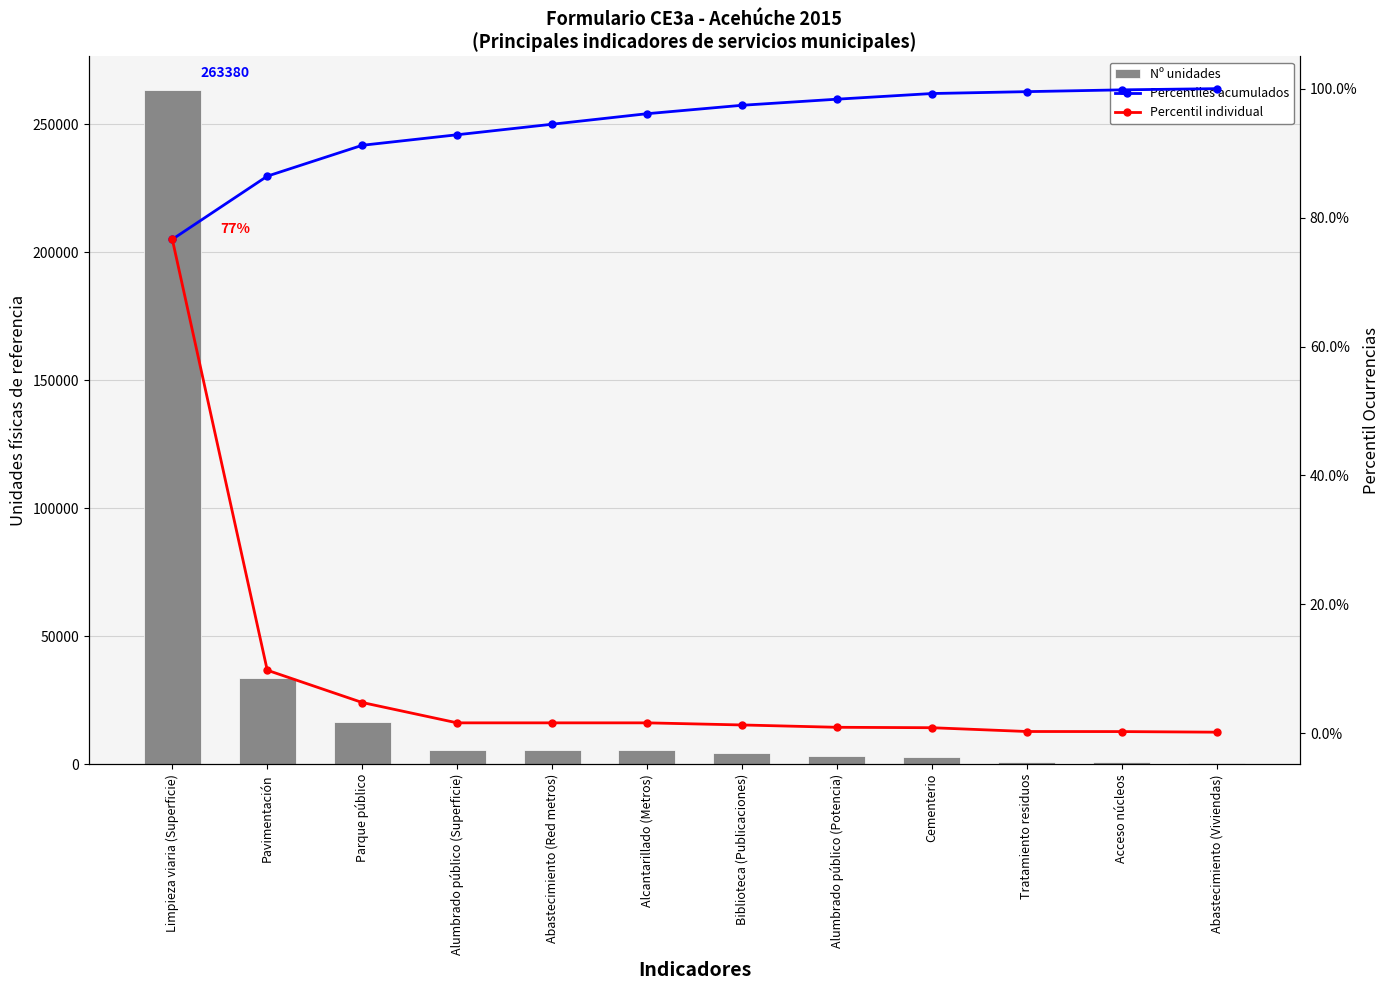

What is the average value of the Percentil individual series?

8.3